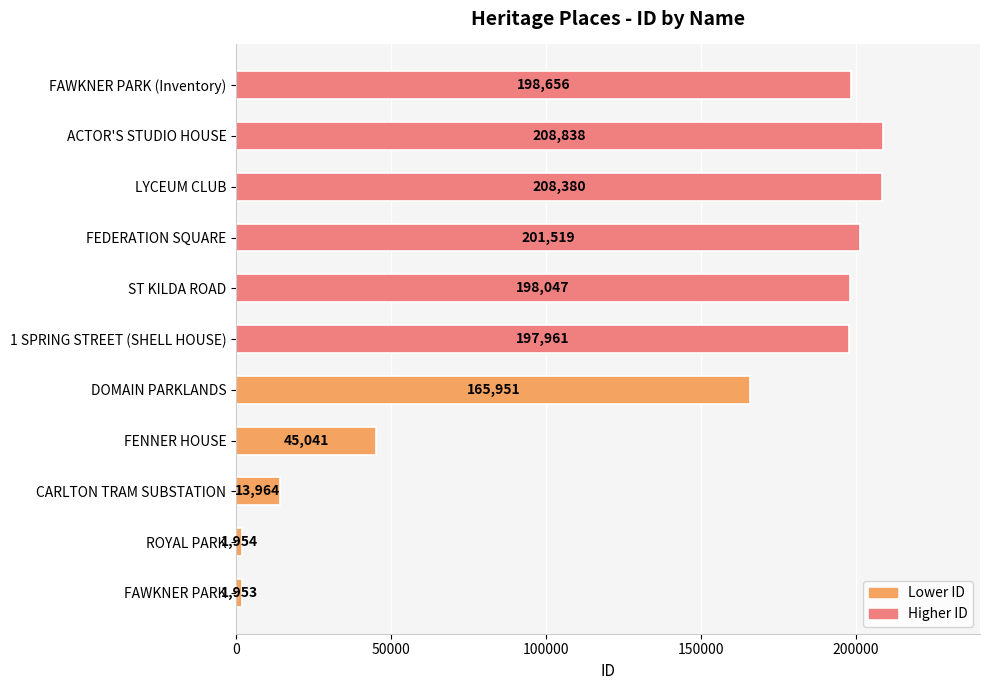

How many bars are there in total?

11